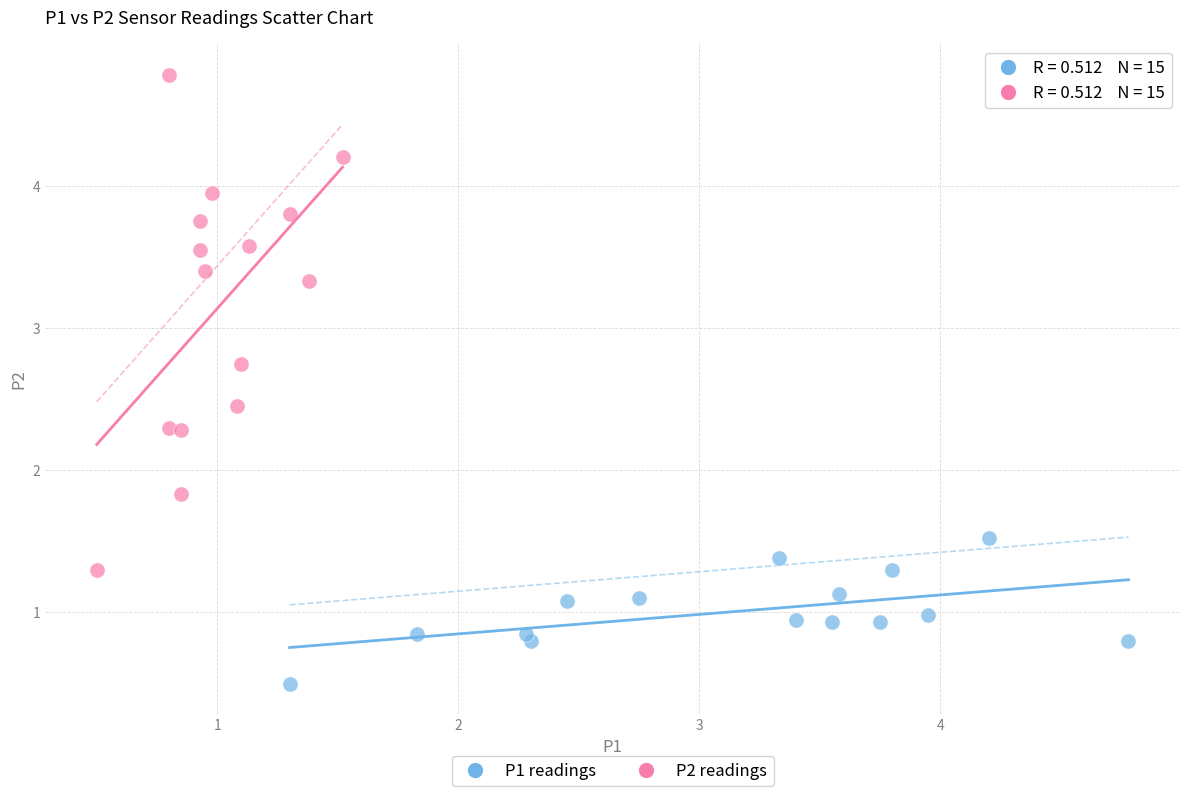

Which series reaches the minimum Y coordinate?

P1 readings